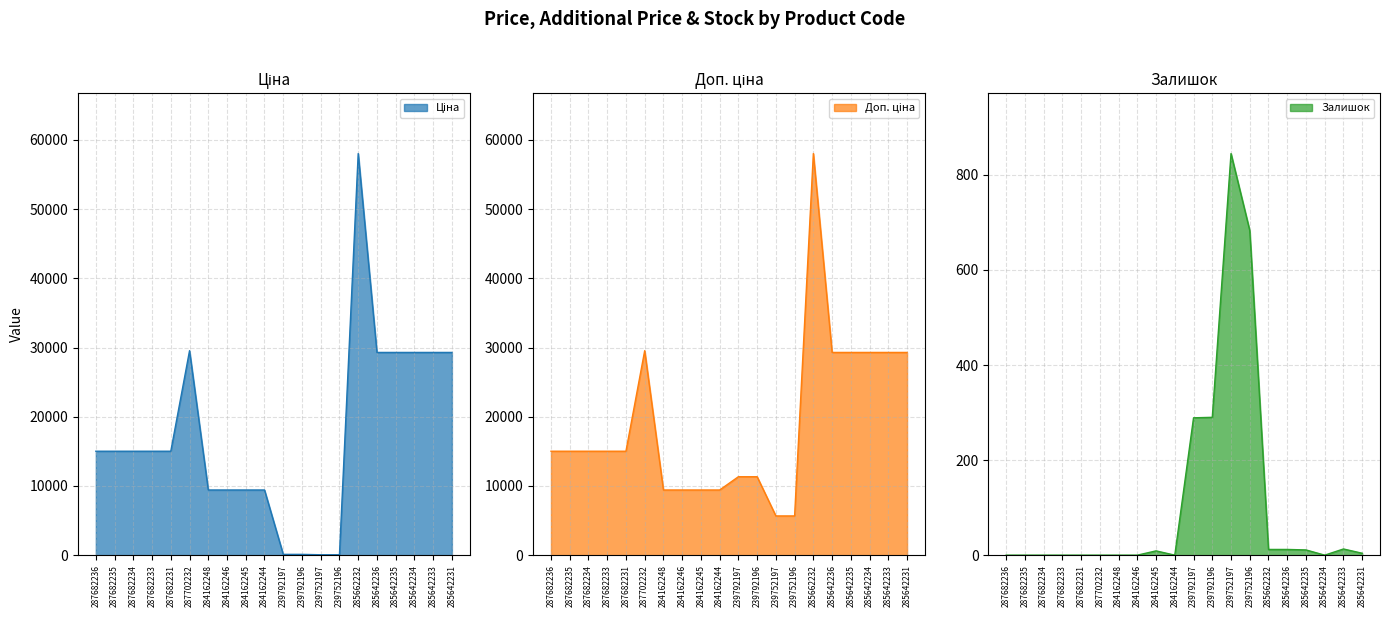

How many interior local peaks does the Ціна series have?

2